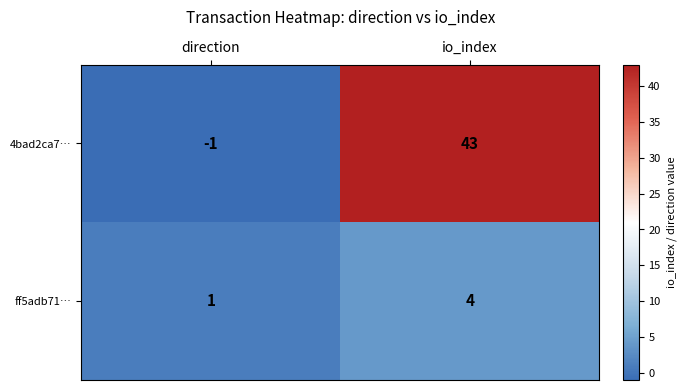

What is the total value across all series at io_index?

47